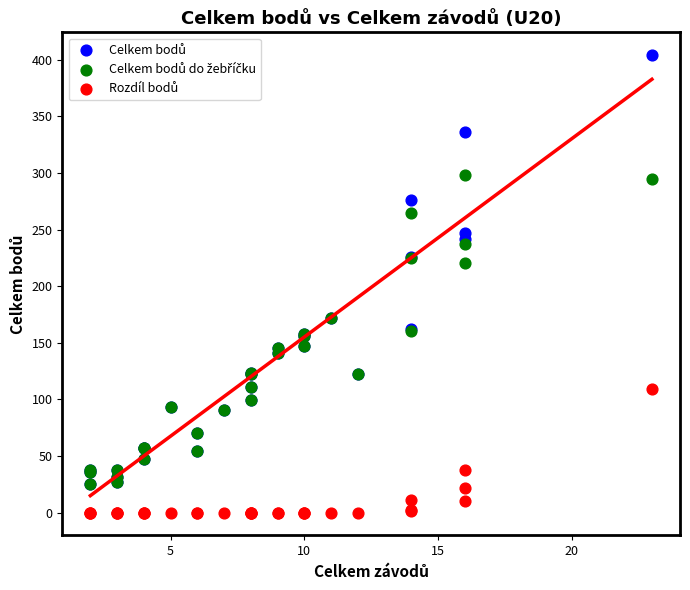

Across all series, what Y value is closest to 202?

220